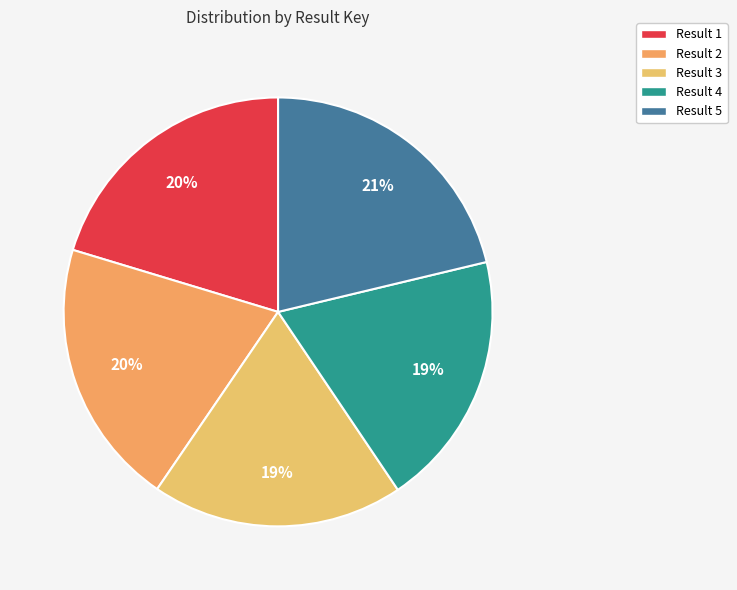

Is there any slice that represents more than half of the pie?

No